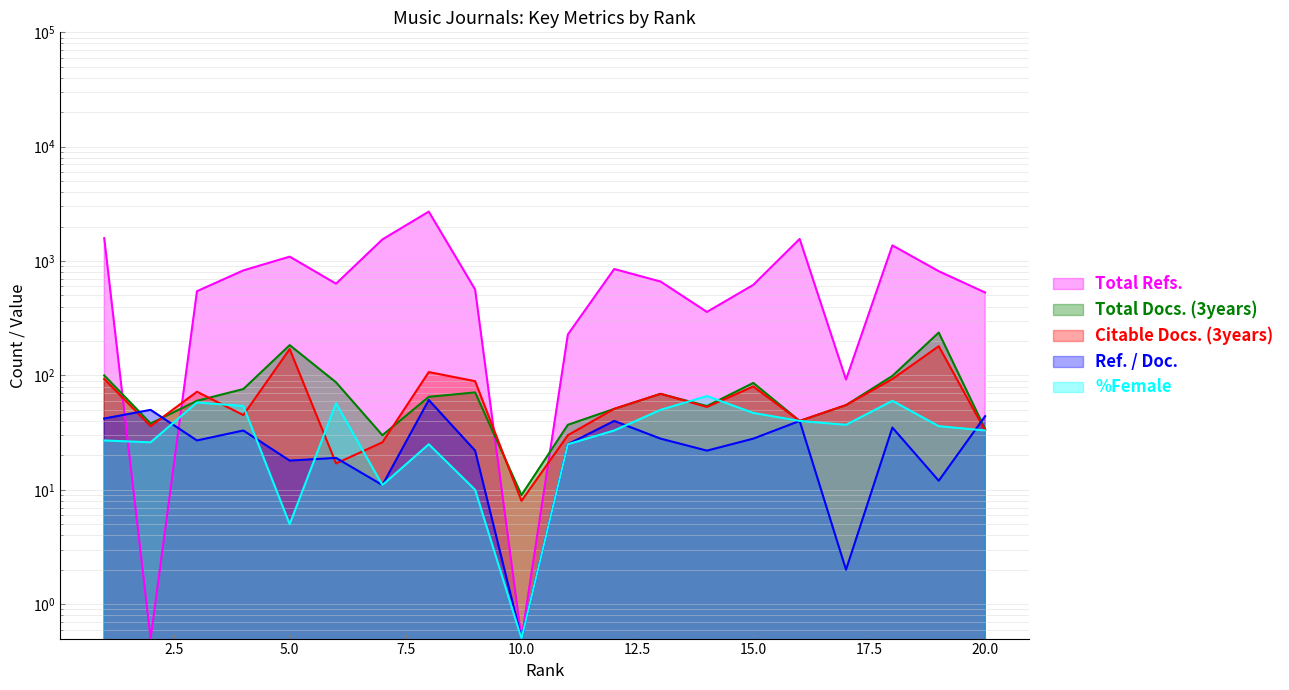

Count the number of categories in the chart.

20